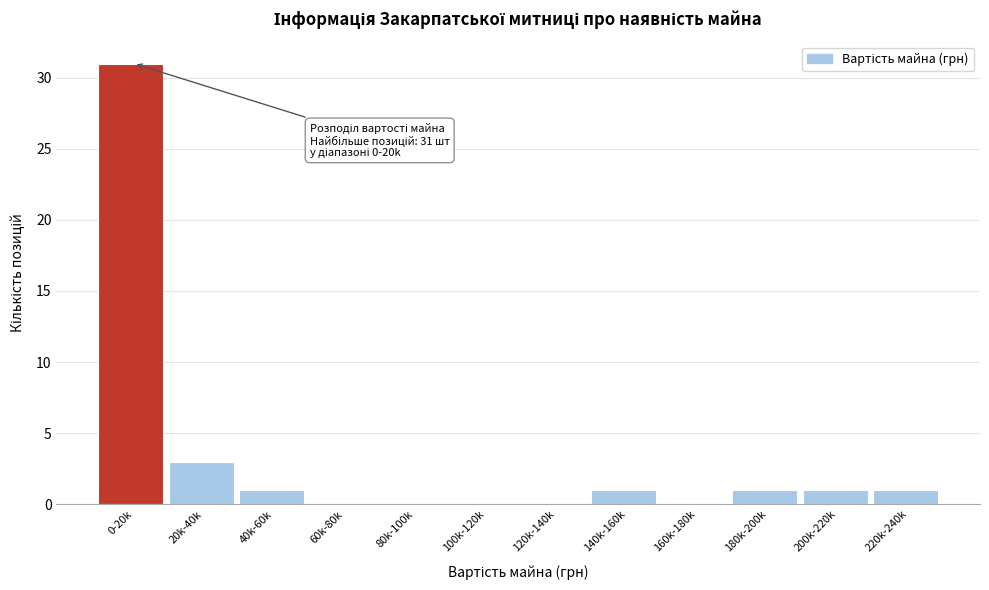

Reading left to right, what are all the values shown in this chart?

0-20k=31	20k-40k=3	40k-60k=1	60k-80k=0	80k-100k=0	100k-120k=0	120k-140k=0	140k-160k=1	160k-180k=0	180k-200k=1	200k-220k=1	220k-240k=1